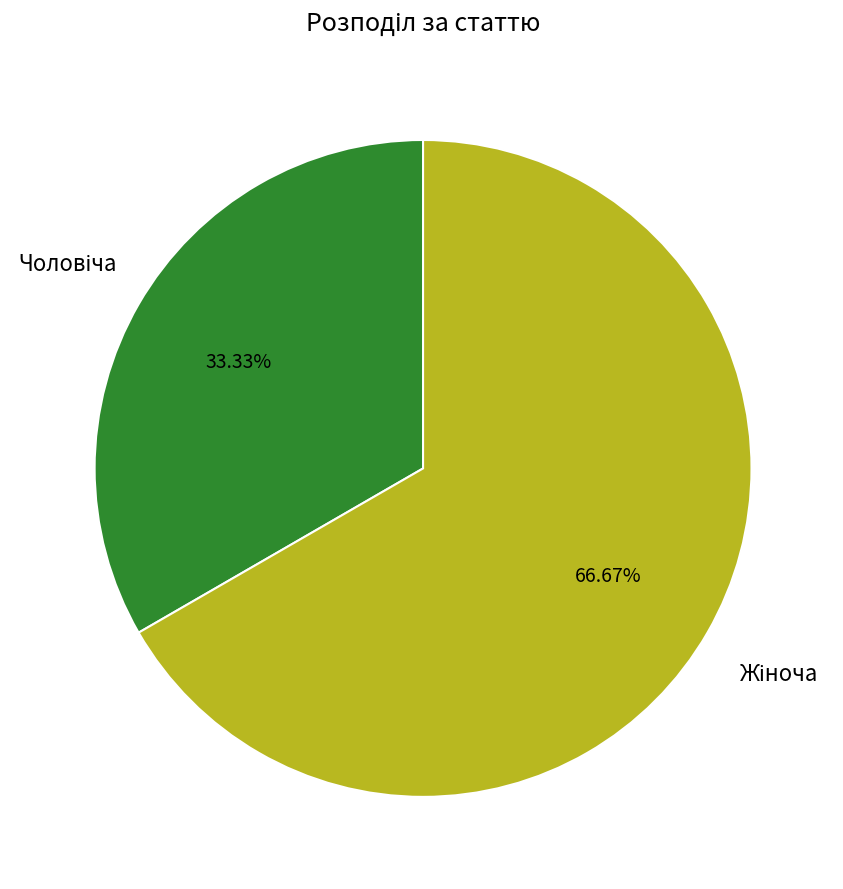

Is there a majority slice in this chart?

Yes